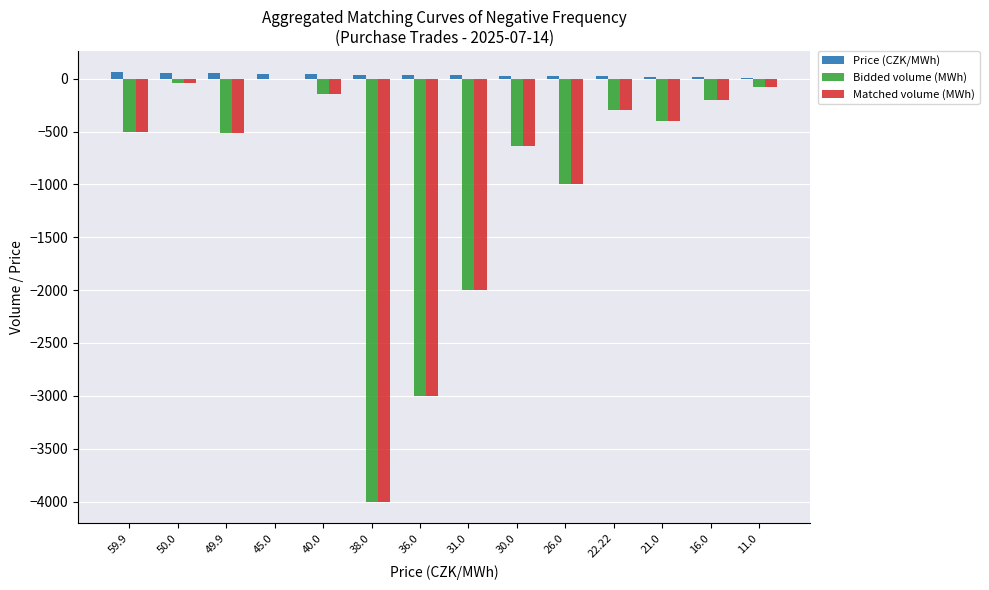

Is the value of Bidded volume (MWh) at 40.0 greater than the value of Price (CZK/MWh) at 11.0?

No